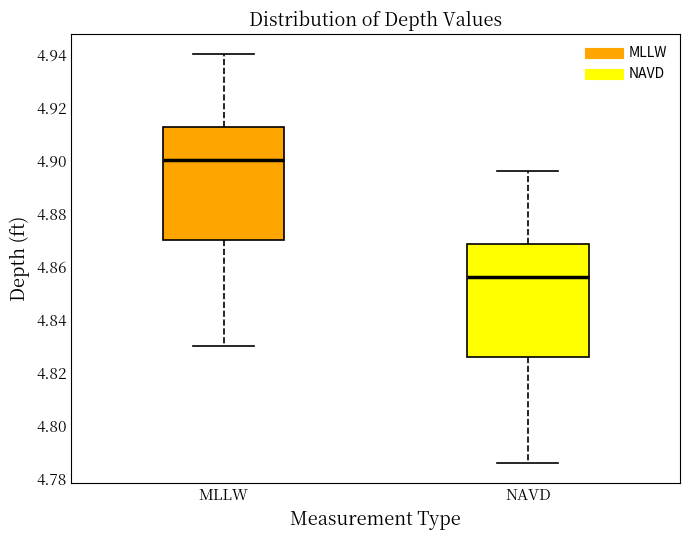

Reading left to right, read every box against the y-axis: the position of its median line, the range the box covers, and the ends of its whiskers. The values are not printed on the chart, so give them approximately, as read against the axis.

MLLW: median 4.900, box 4.870 to 4.912, whiskers 4.830 to 4.940
NAVD: median 4.856, box 4.826 to 4.868, whiskers 4.786 to 4.896